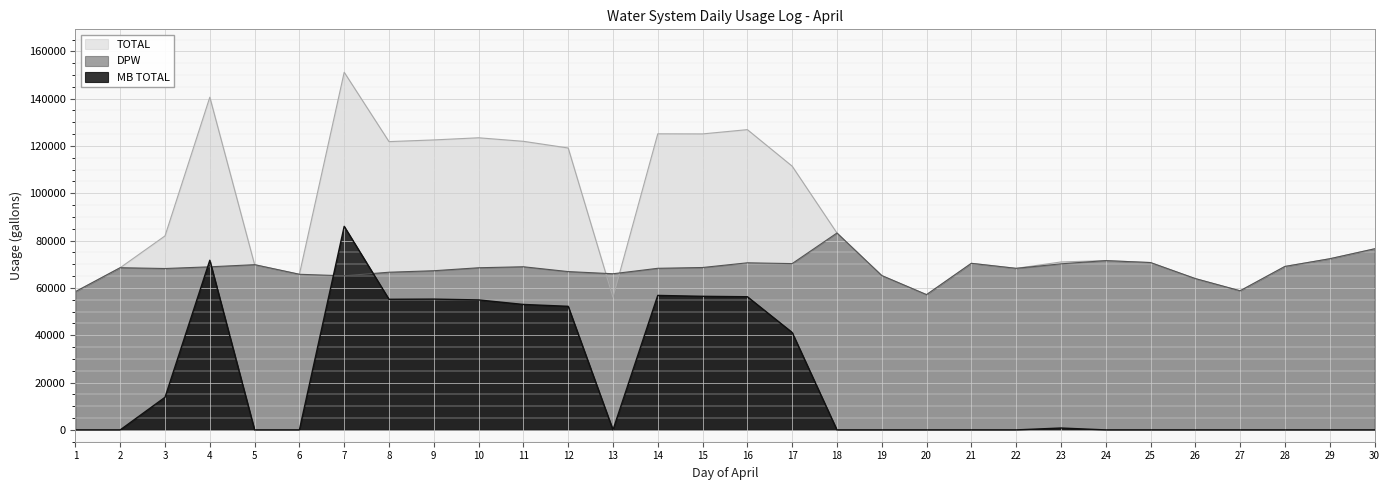

What are all the series names shown in the legend?

TOTAL, DPW, MB TOTAL